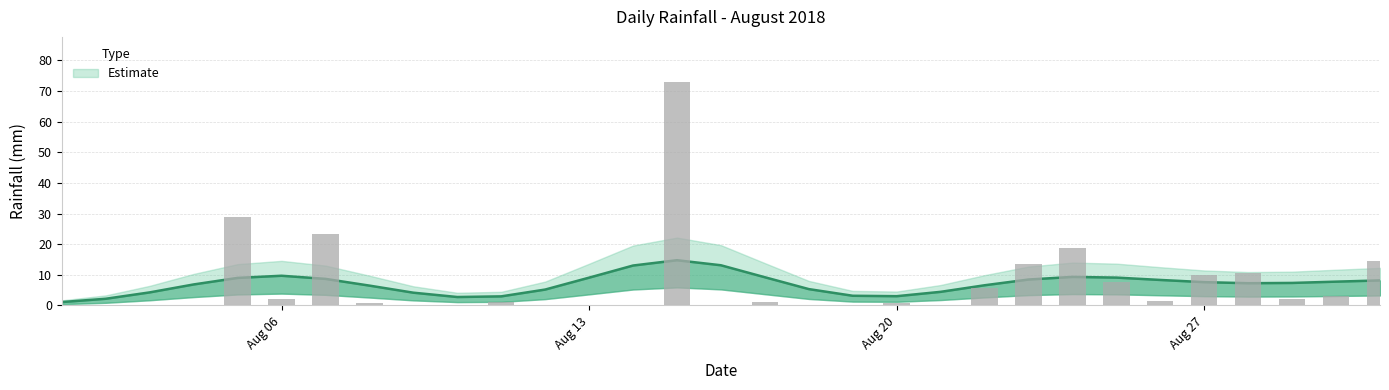

Count the number of data series in this chart.

1